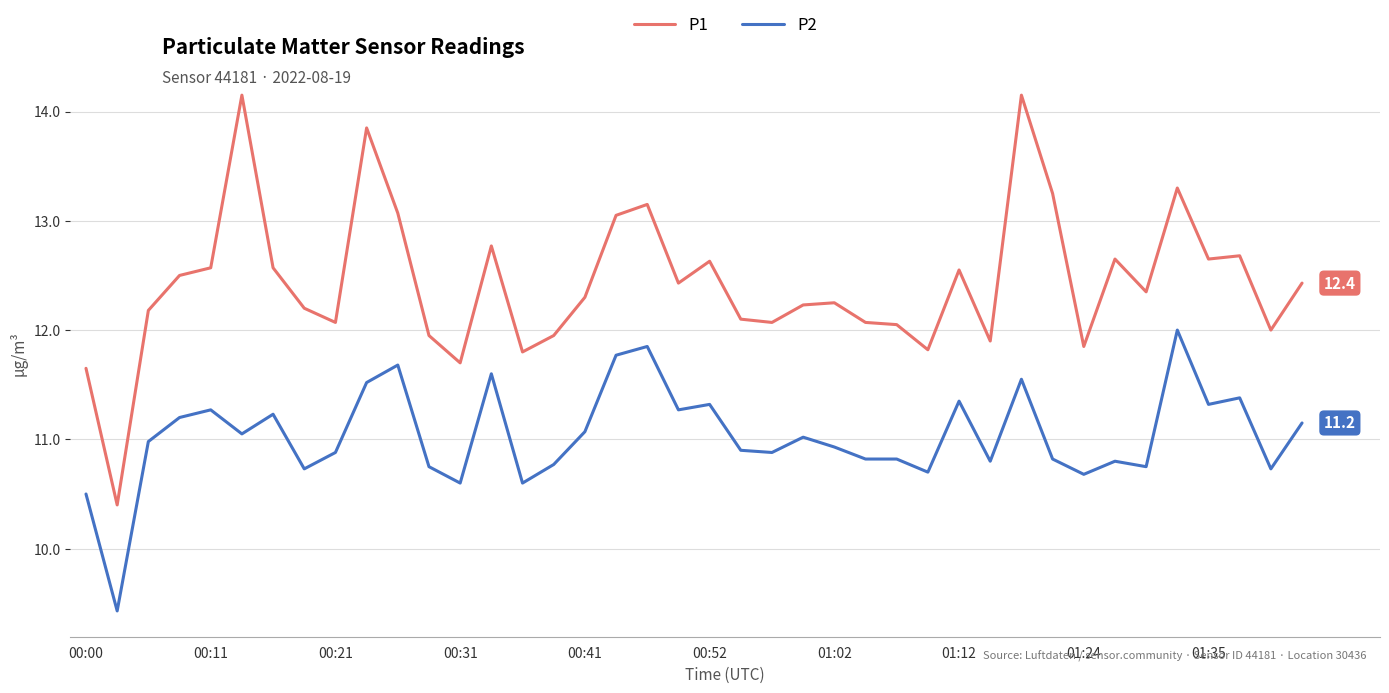

True or false: P1 and P2 cross at least once.

False